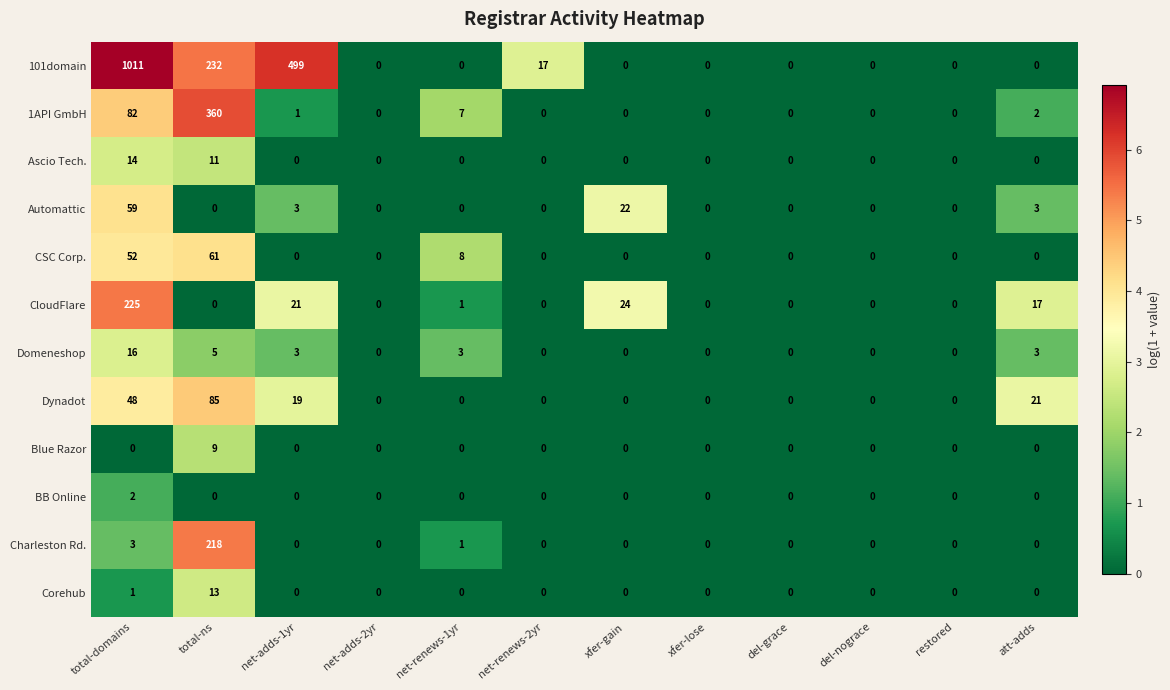

At which category is the sum across all series the highest?

total-domains